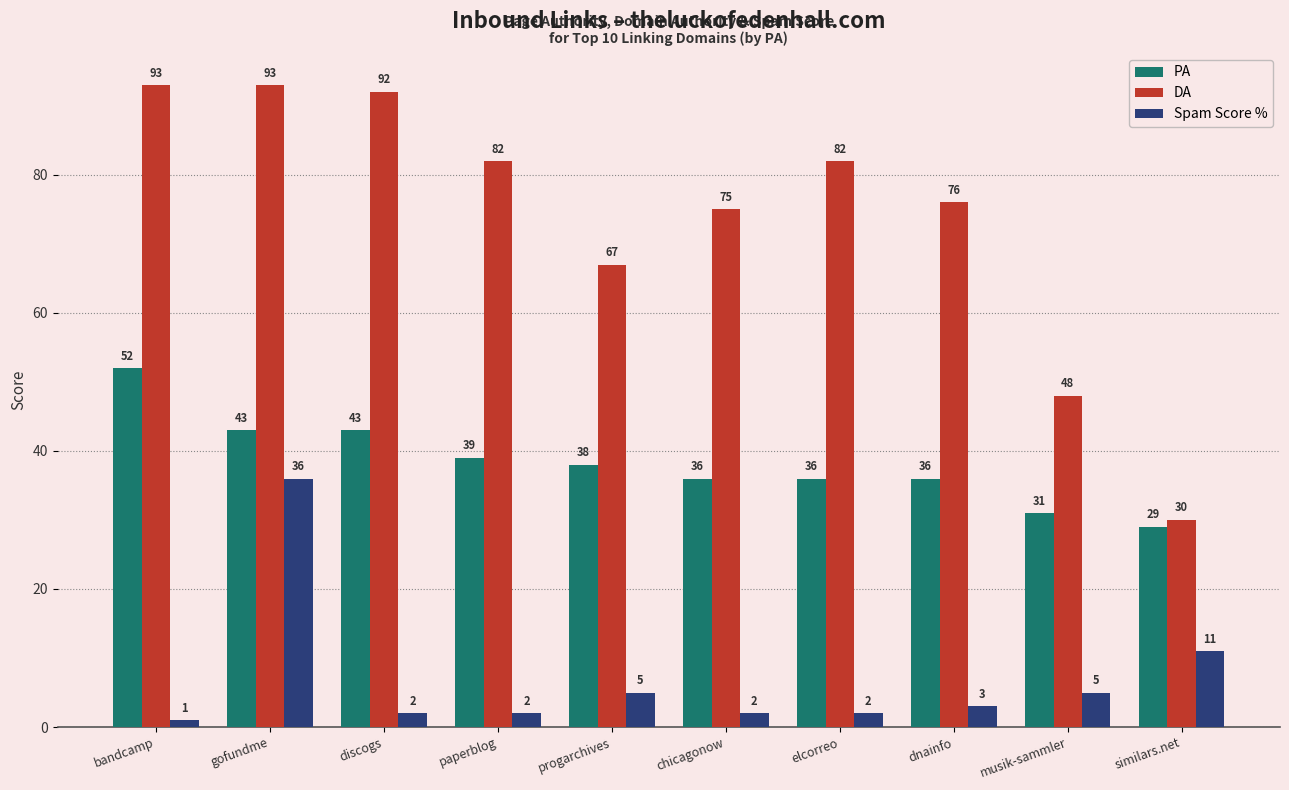

Where is Spam Score % nearest to the value 18?

similars.net